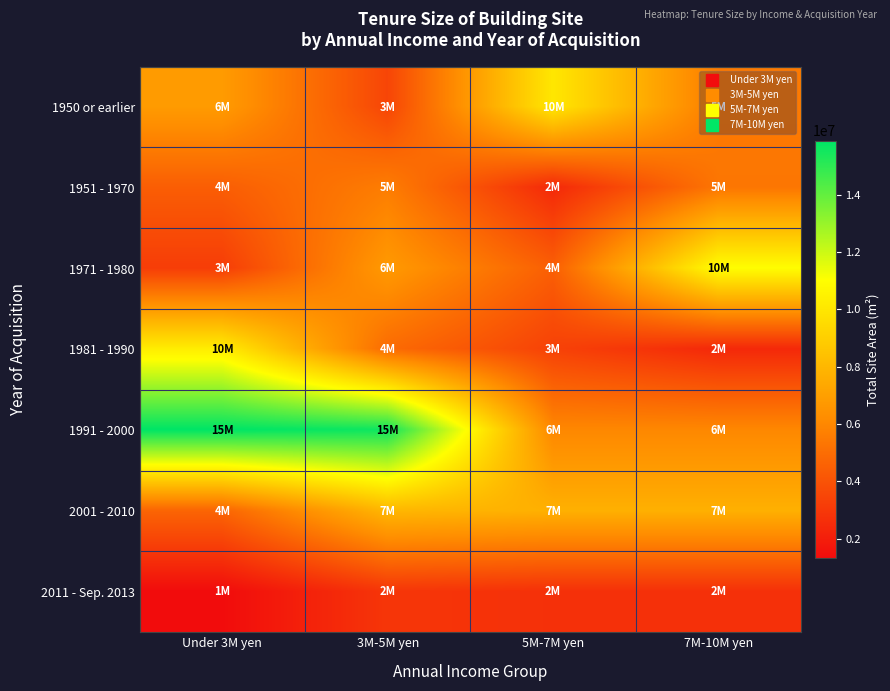

What is the total value across all series at 3M-5M yen?

47263000